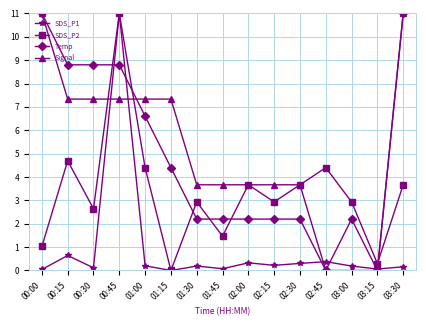

After their last crossing, which series has the higher values: SDS_P2 or Signal?

Signal